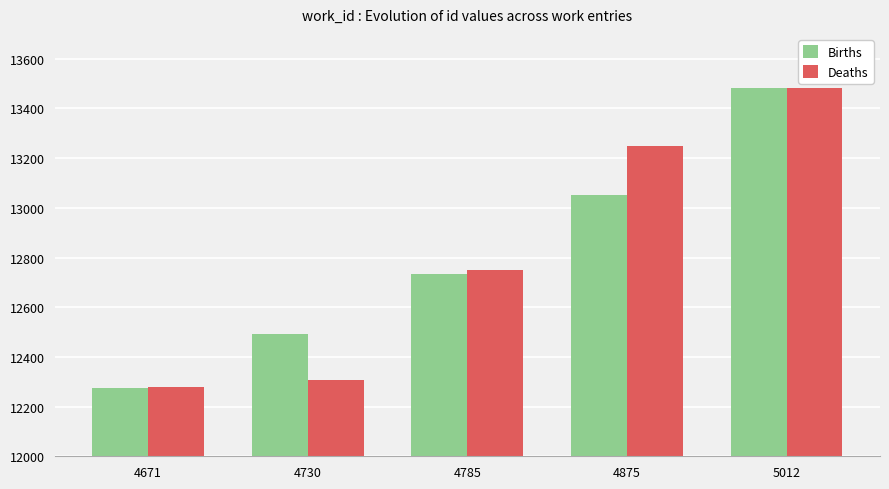

What are all the series names shown in the legend?

Births, Deaths